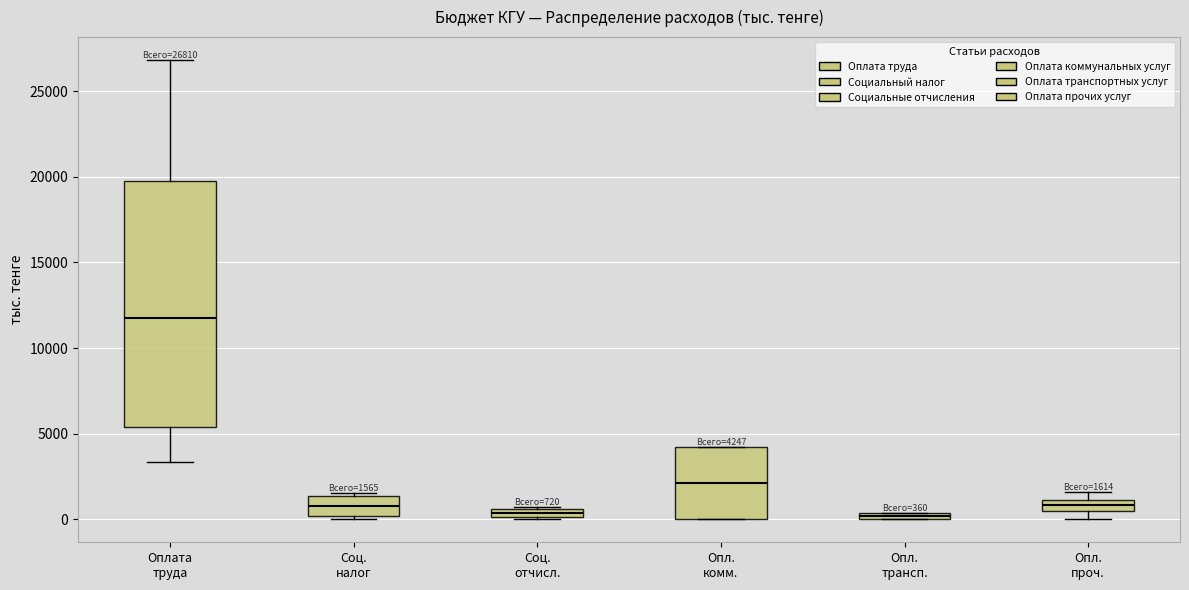

Which box is the tallest, from its lower edge to its upper edge?

Оплата труда